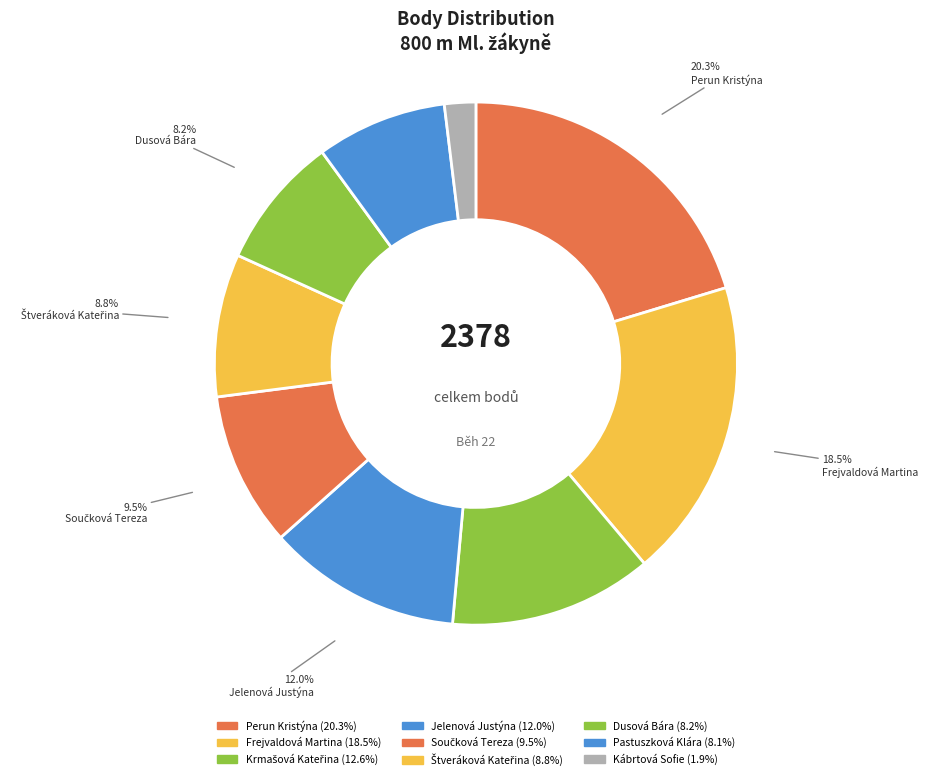

How many slices are in this pie chart?

9